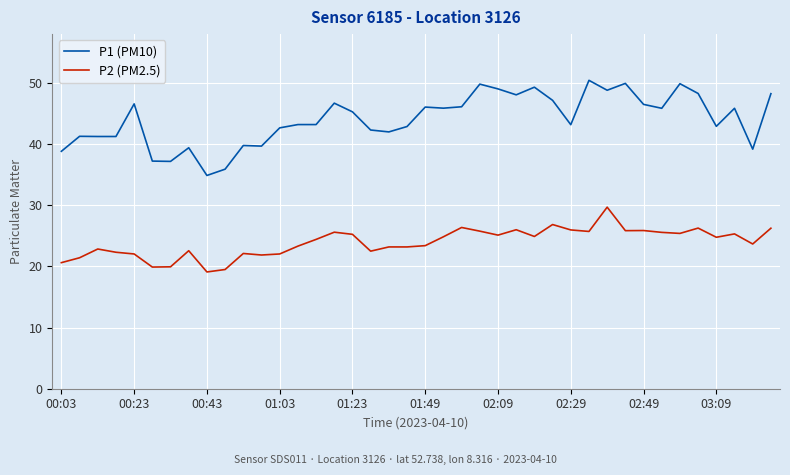

How many lines are shown in the chart?

2